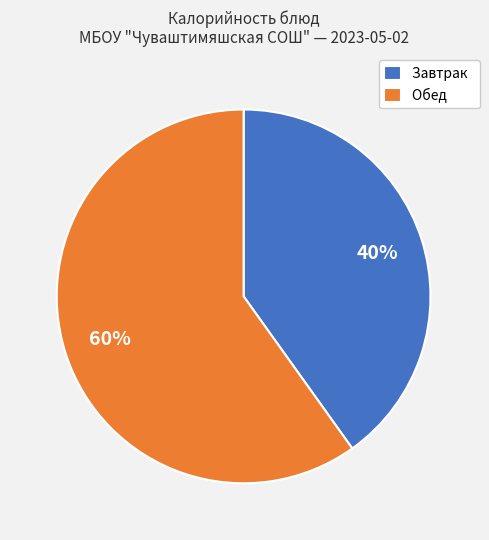

How many segments does this pie chart have?

2